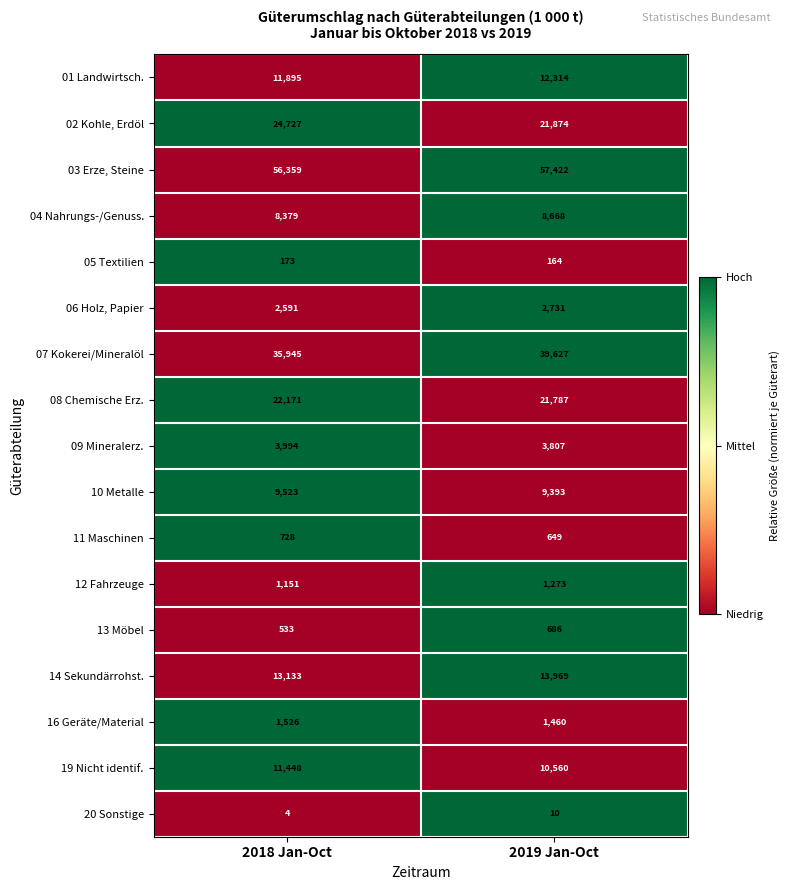

Rank the series at 2019 Jan-Oct from highest to lowest value.

03 Erze, Steine, 07 Kokerei/Mineralöl, 02 Kohle, Erdöl, 08 Chemische Erz., 14 Sekundärrohst., 01 Landwirtsch., 19 Nicht identif., 10 Metalle, 04 Nahrungs-/Genuss., 09 Mineralerz., 06 Holz, Papier, 16 Geräte/Material, 12 Fahrzeuge, 13 Möbel, 11 Maschinen, 05 Textilien, 20 Sonstige